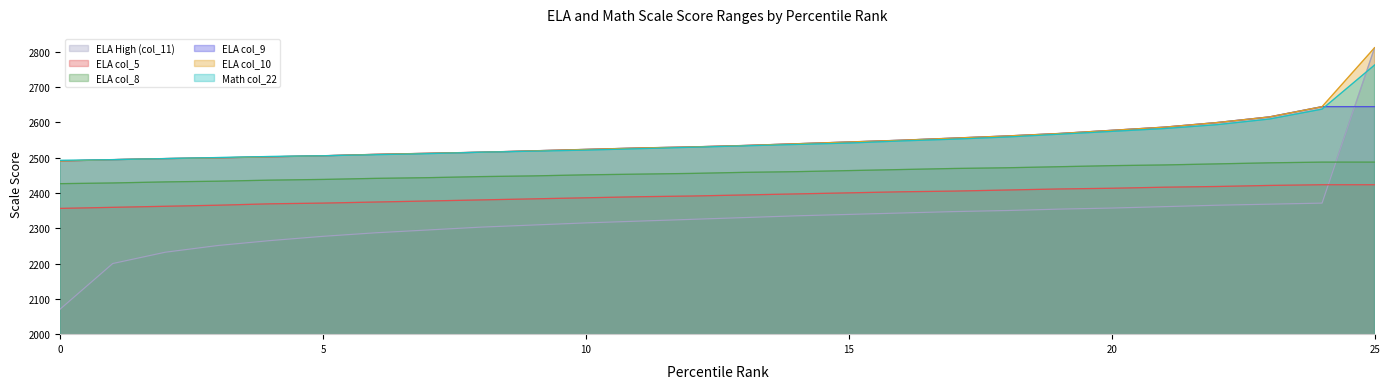

Rank the series at 19 from lowest to highest value.

ELA High (col_11), ELA col_5, ELA col_8, Math col_22, ELA col_9, ELA col_10